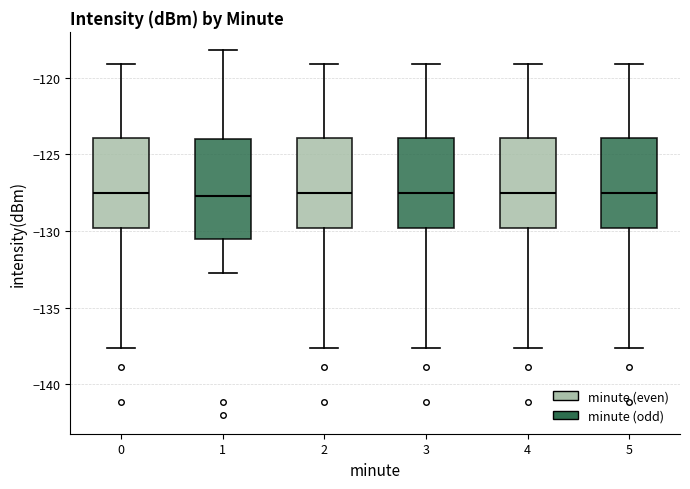

Reading left to right, read every box against the y-axis: the position of its median line, the range the box covers, and the ends of its whiskers. The values are not printed on the chart, so give them approximately, as read against the axis.

0: median -127.5, box -130.0 to -124.0, whiskers -137.5 to -119.0
1: median -127.5, box -130.5 to -124.0, whiskers -133.0 to -118.0
2: median -127.5, box -130.0 to -124.0, whiskers -137.5 to -119.0
3: median -127.5, box -130.0 to -124.0, whiskers -137.5 to -119.0
4: median -127.5, box -130.0 to -124.0, whiskers -137.5 to -119.0
5: median -127.5, box -130.0 to -124.0, whiskers -137.5 to -119.0